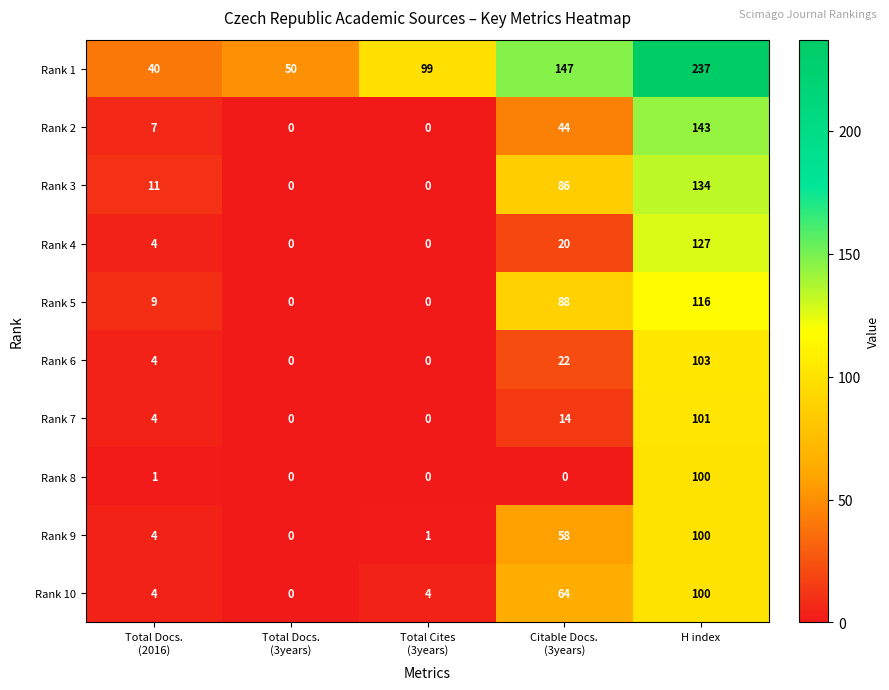

What is the sum of all Rank 6 values?

129